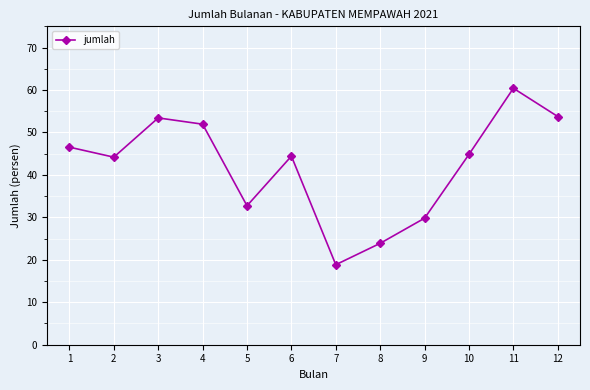

What is the value of the 10th point from the left?

44.8